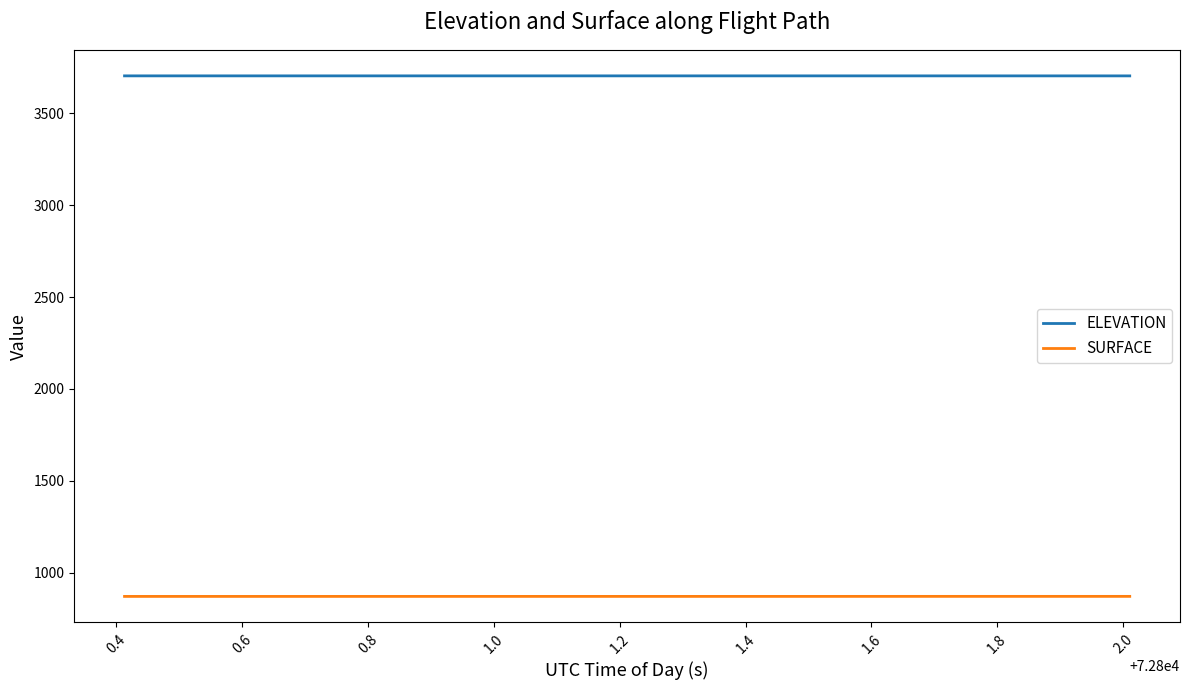

Rank the series by their average value, from highest to lowest.

ELEVATION, SURFACE